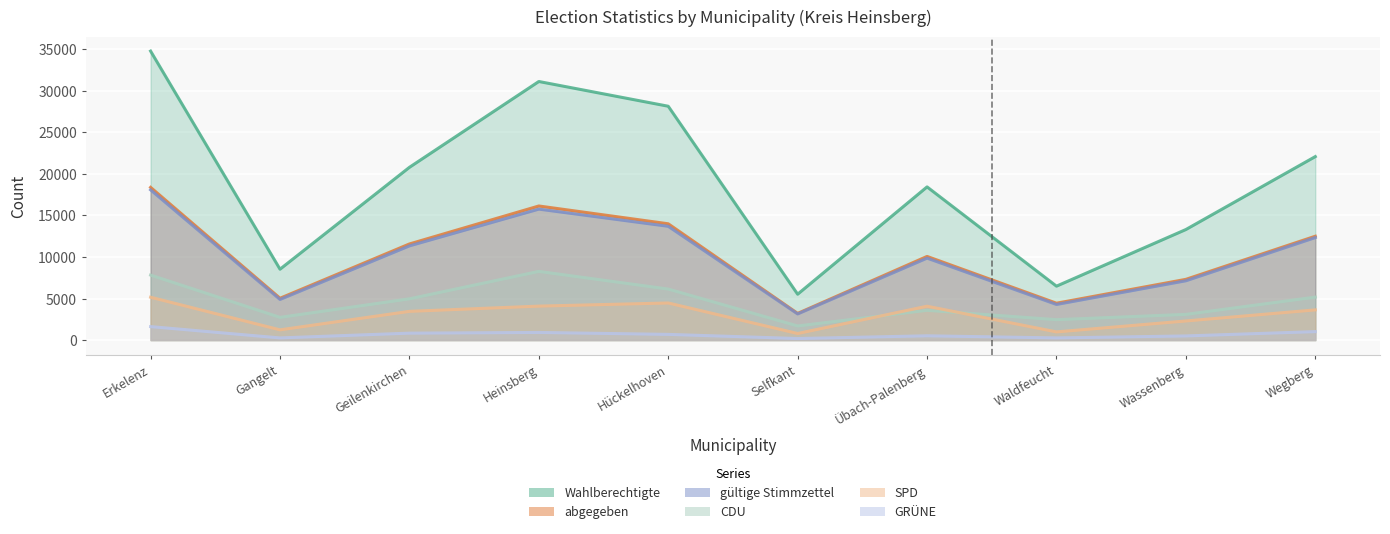

What is the difference between the GRÜNE values at Übach-Palenberg and Wegberg?

504